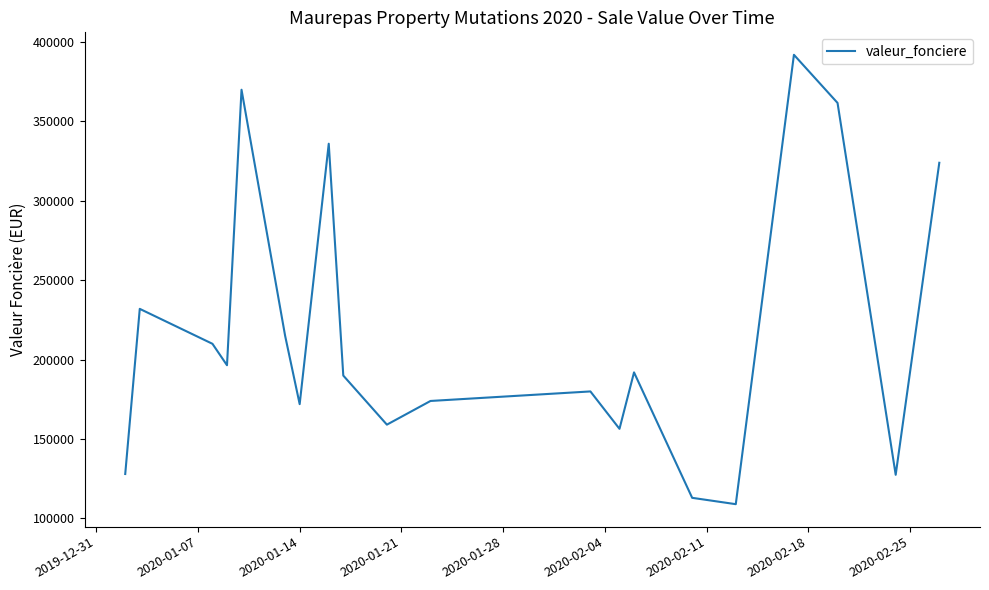

What is the minimum value shown in the chart?

109000